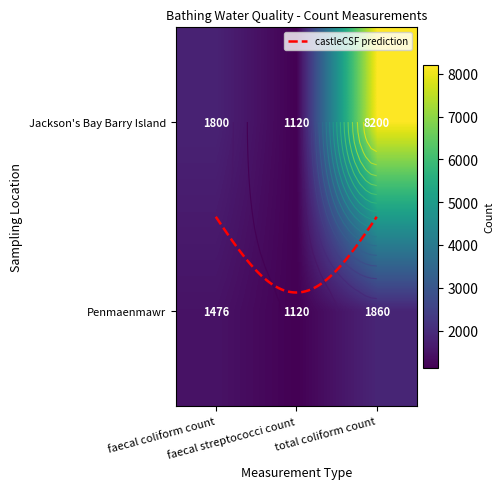

What is the total value across all series at total coliform count?

10060